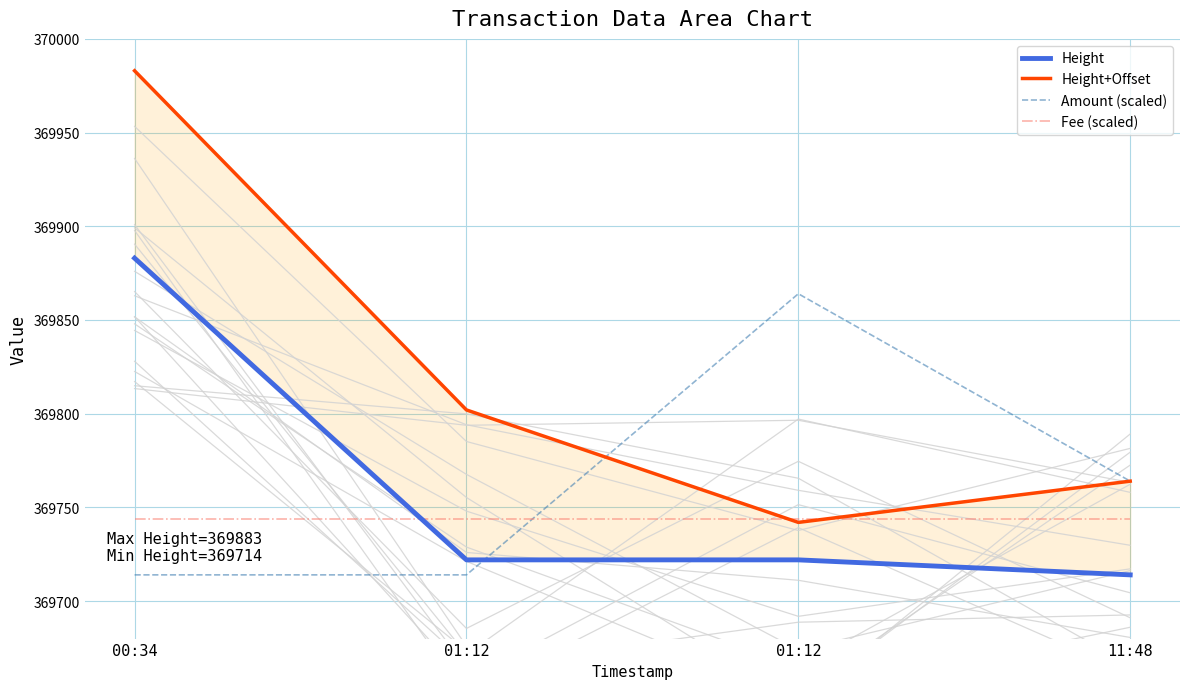

How many data points in Amount (scaled) are less than 369764?

2